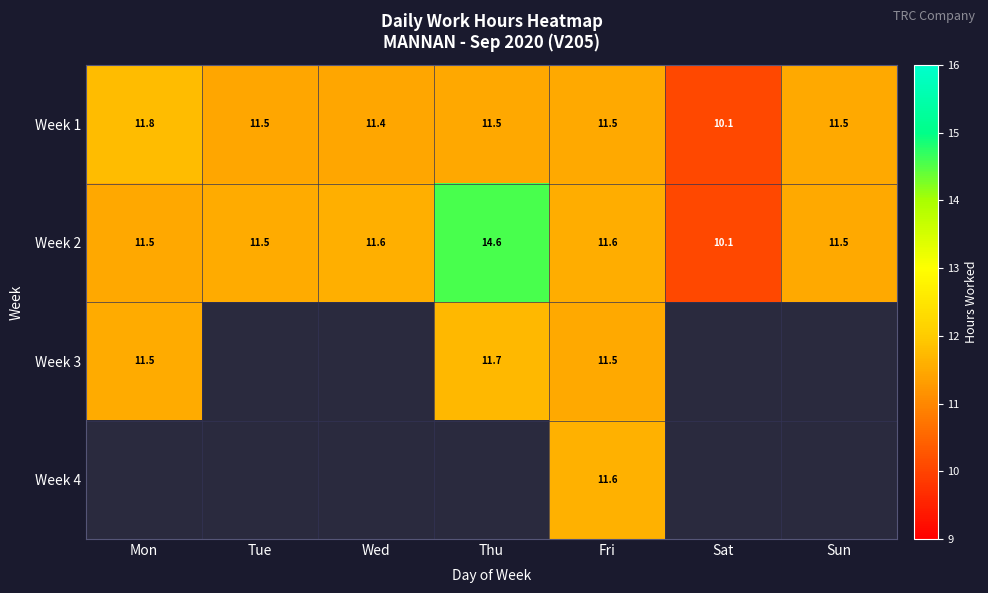

How many values in the Week 2 series exceed 11?

6